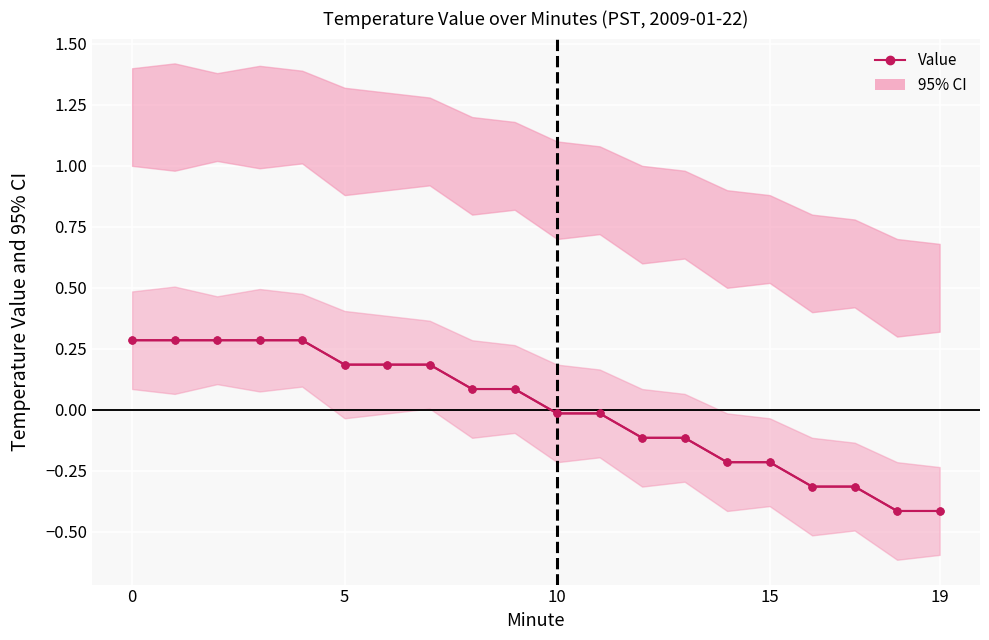

The value at 8 is 0.1. True or false?

True